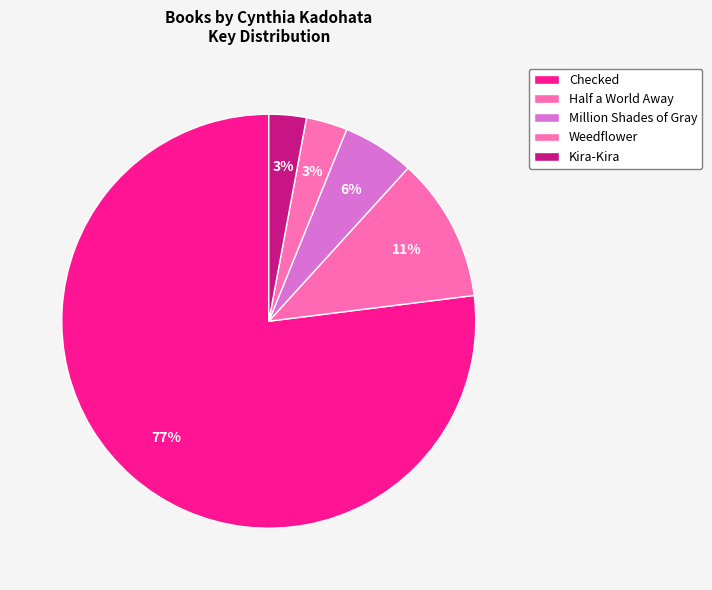

What is the majority slice?

Checked